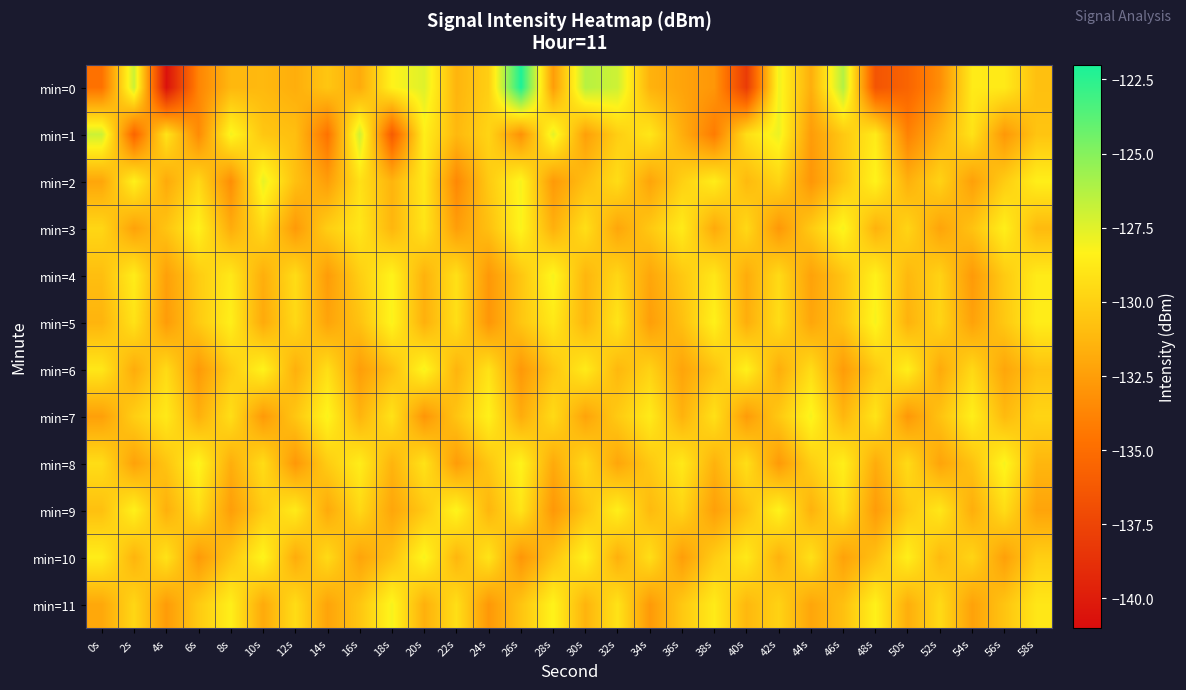

How many categories are shown in the chart?

30